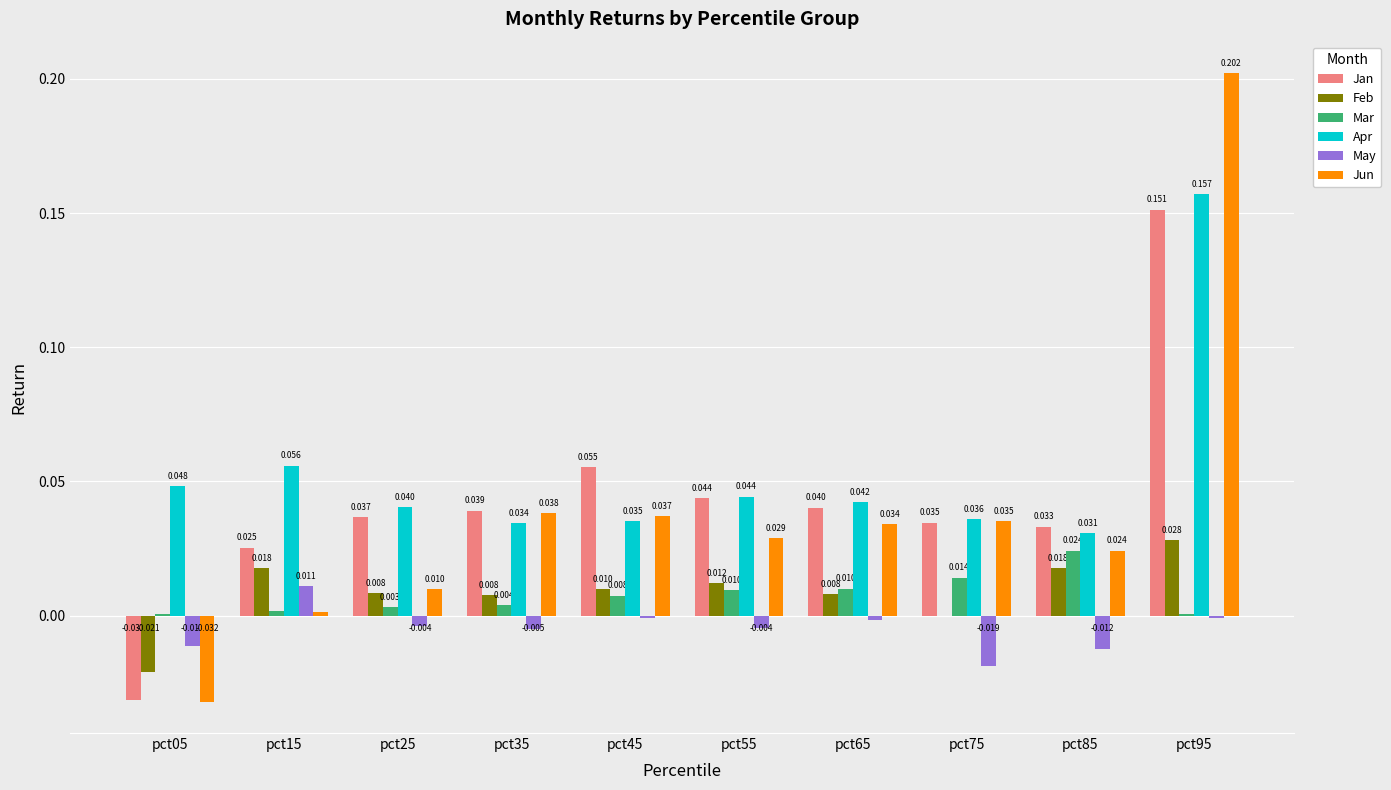

The value of Apr at pct95 is 0.3. True or false?

False